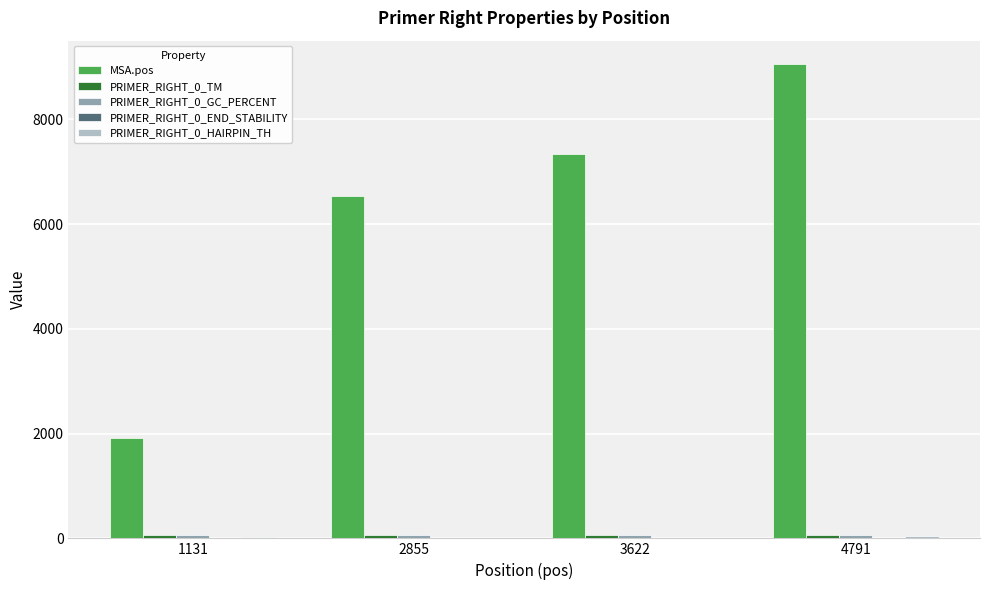

At which category is the sum across all series the highest?

4791